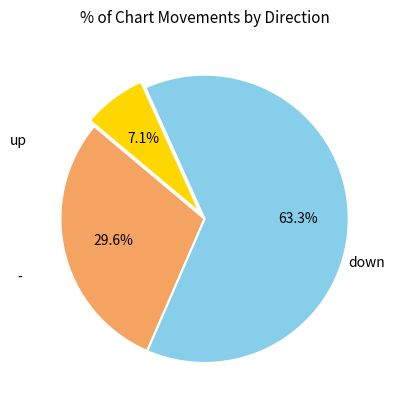

Is there any slice that represents more than half of the pie?

Yes